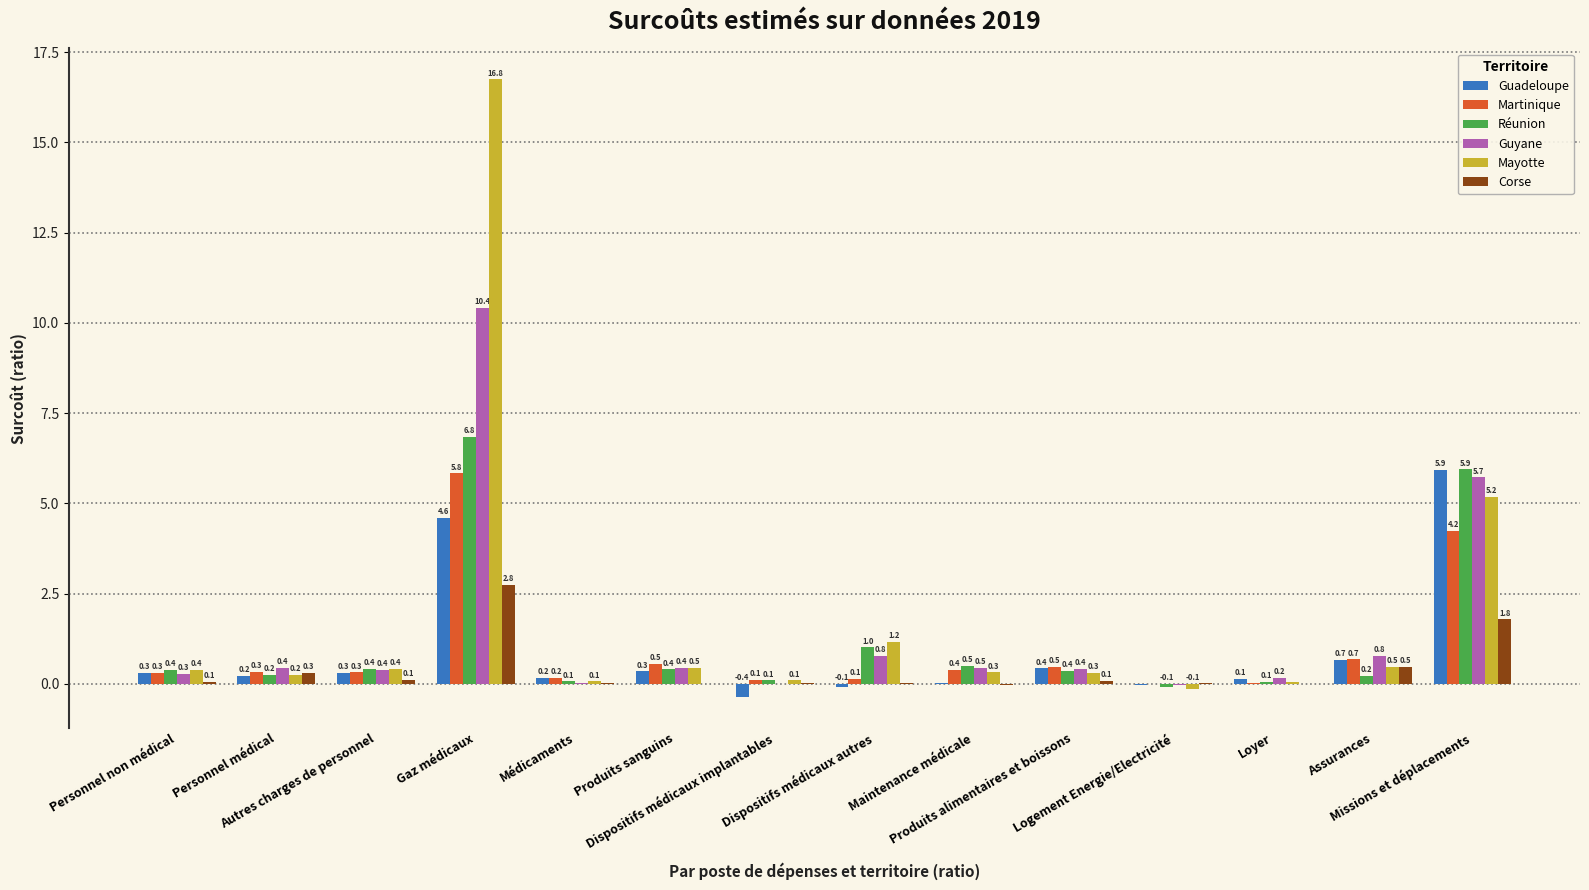

Does the chart contain stacked bars?

No